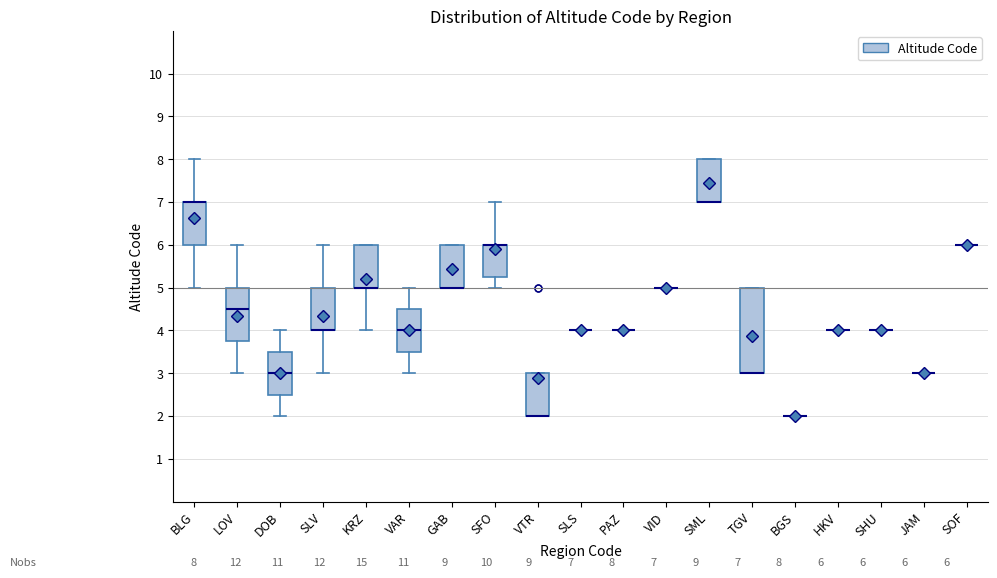

Comparing the boxes themselves (not the whiskers), which one is the tallest?

TGV